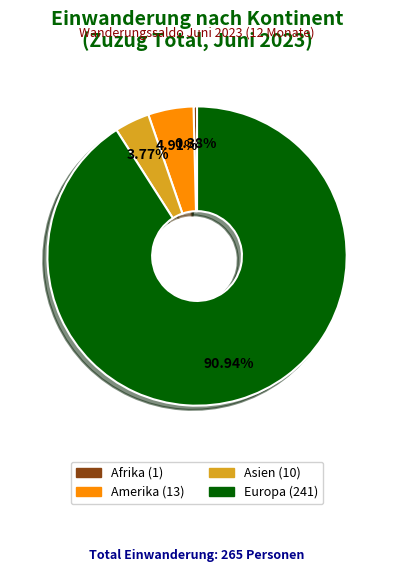

Does any single category account for the majority?

Yes